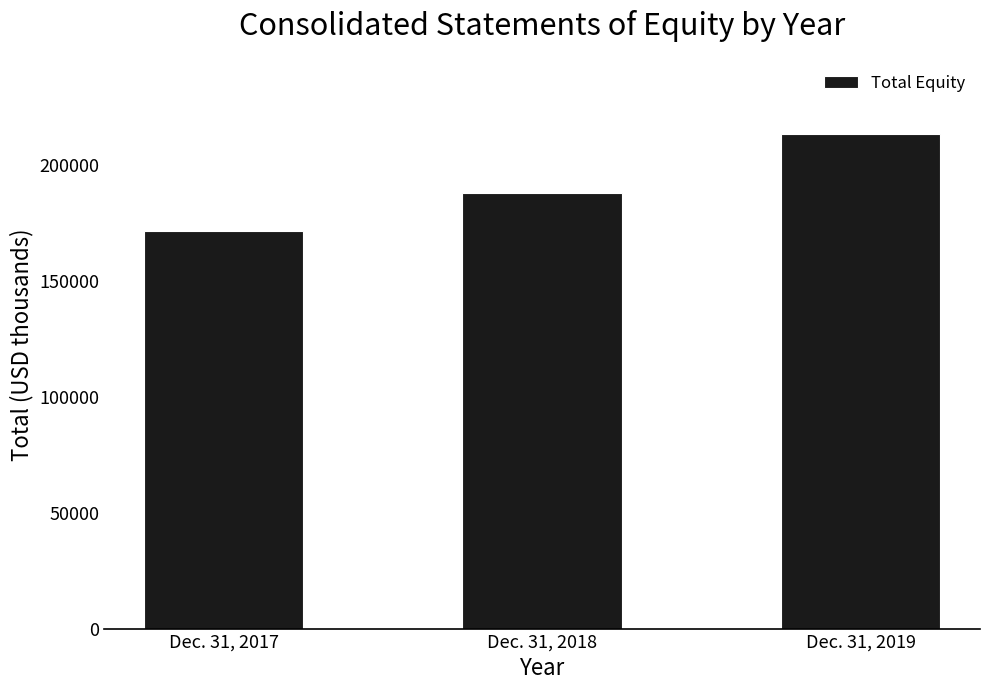

Rank the categories by value from highest to lowest.

Dec. 31, 2019, Dec. 31, 2018, Dec. 31, 2017